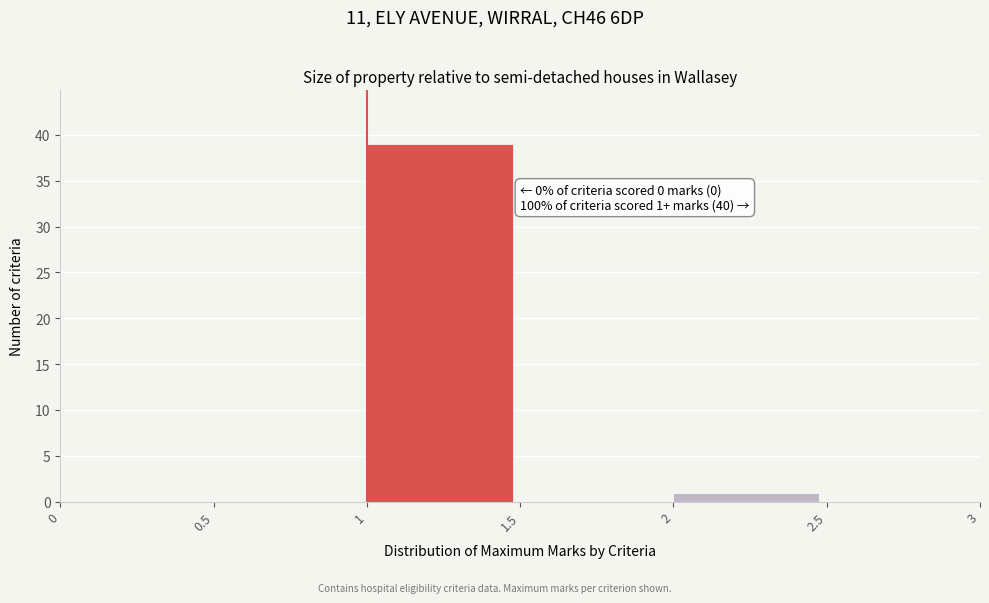

Which range on the x-axis has the tallest bar?

1 to 1.5